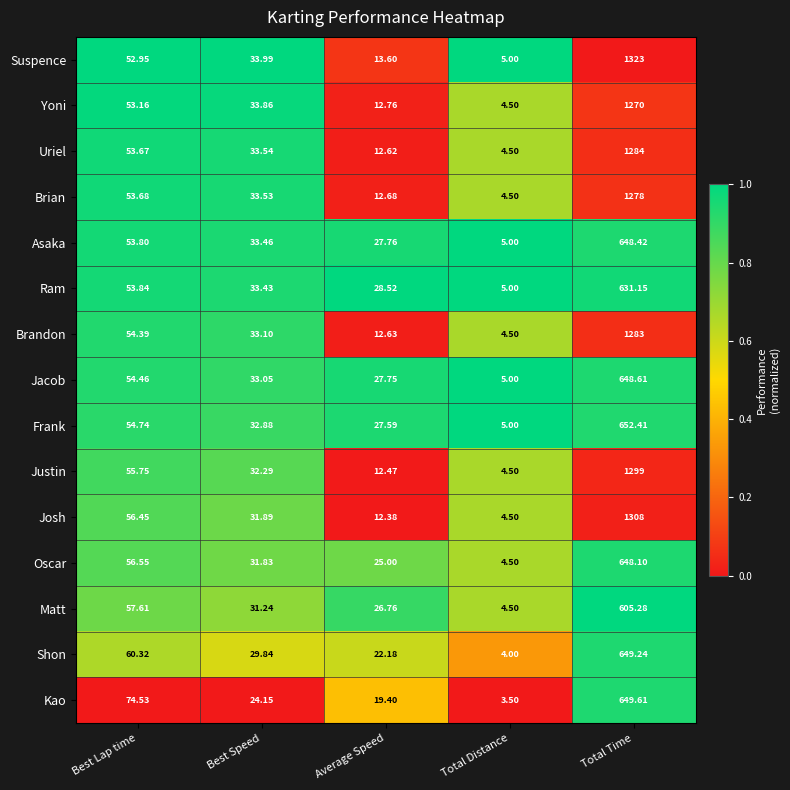

Which series has the largest total across all categories?

Suspence